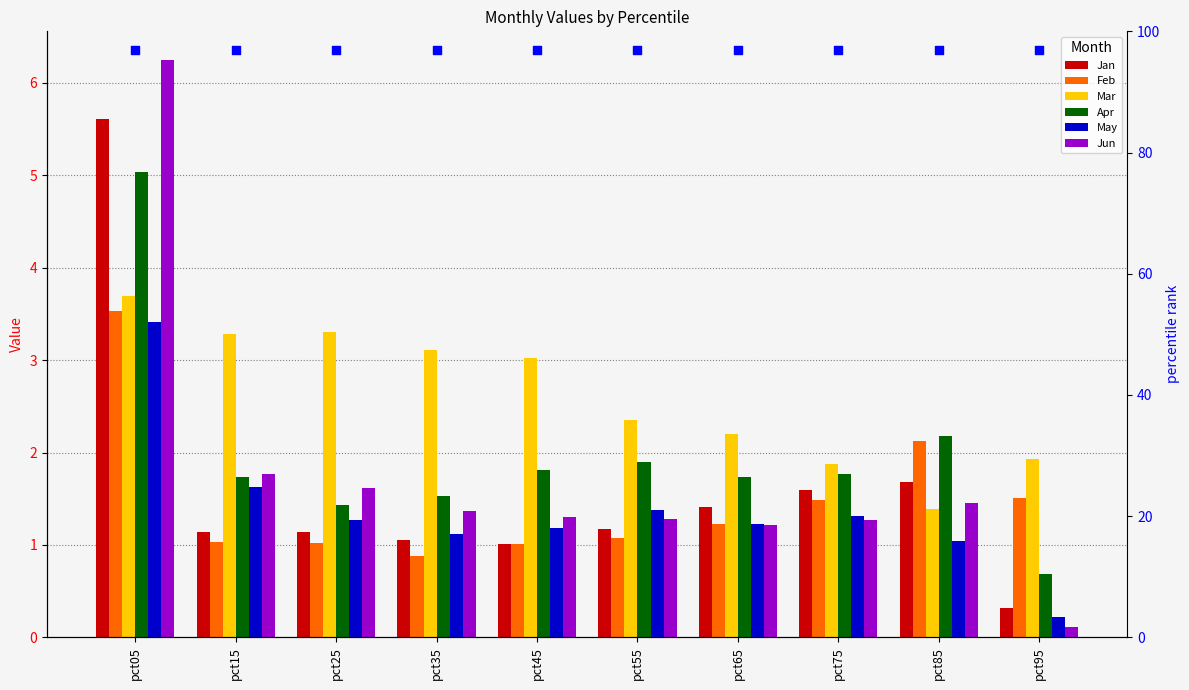

What is the total value across all series at pct15?

10.6